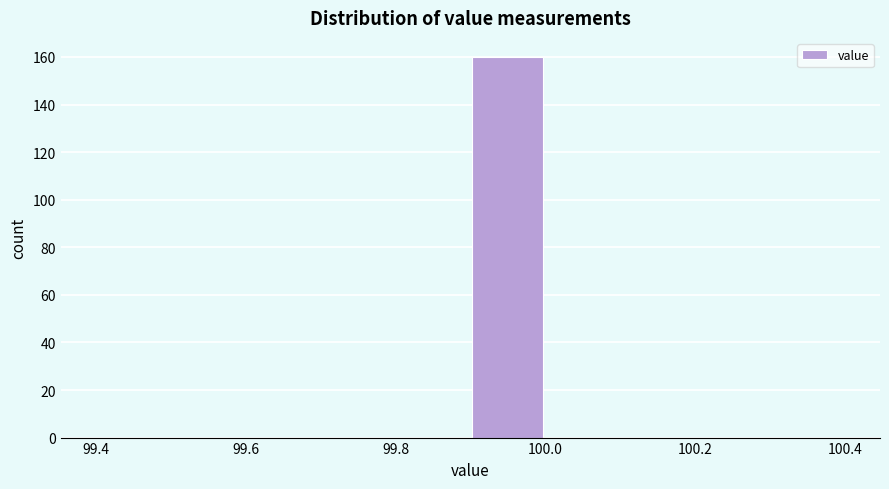

What is the height of the bar covering 99.9 to 100.0 on the x-axis? The values are not printed on the chart, so give them approximately, as read against the axis.

160